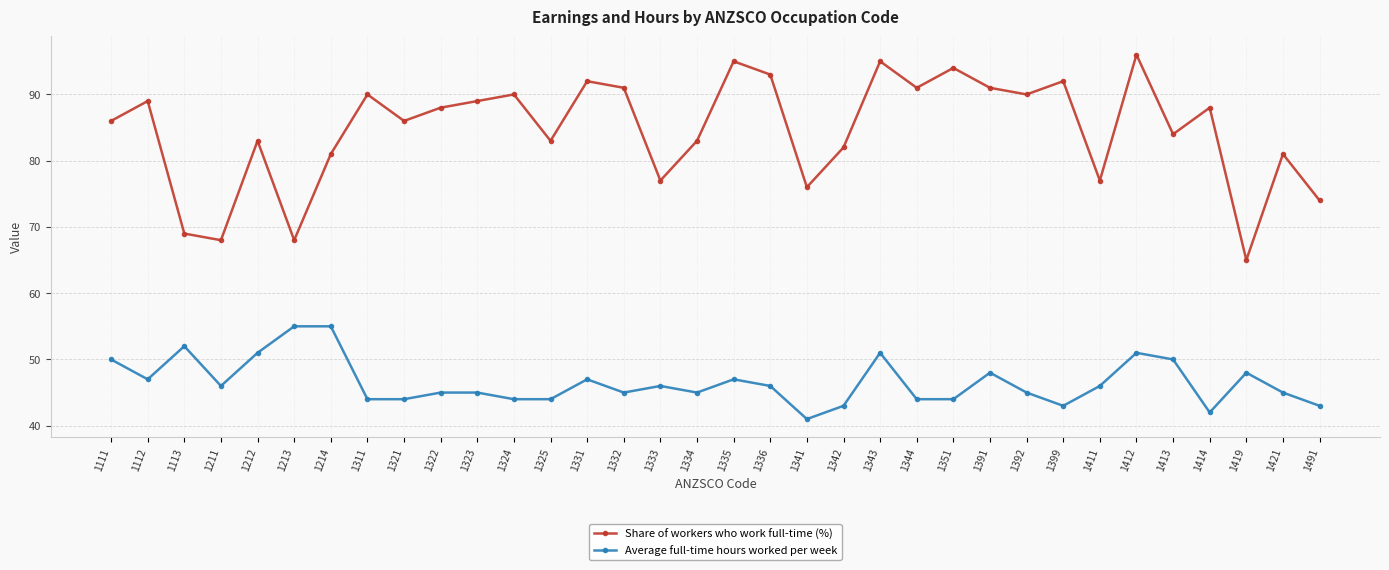

What is the difference between the maximum and minimum values in the Average full-time hours worked per week series?

14